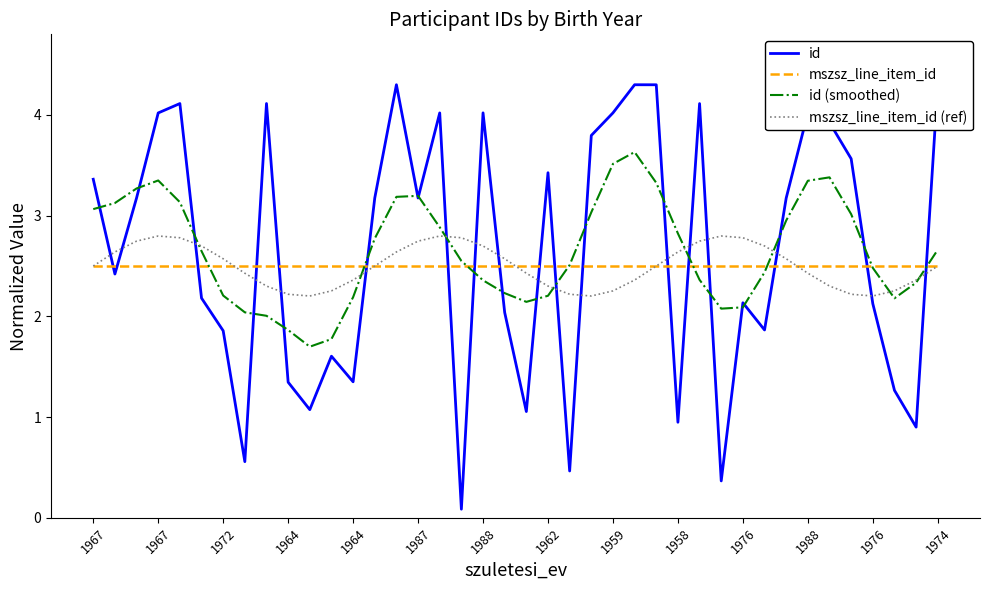

Is the value of id (smoothed) at 33 greater than the value of mszsz_line_item_id (ref) at 31?

Yes